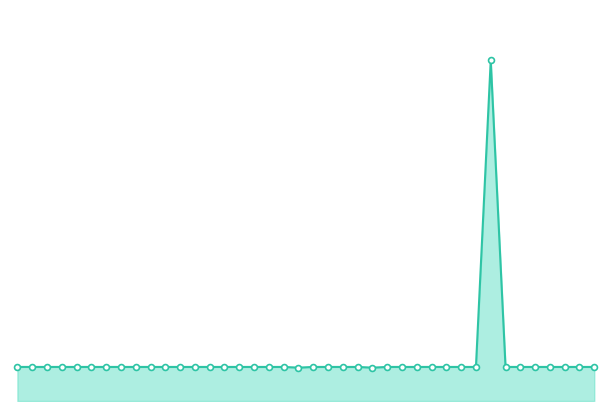

At how many categories does at least one series exceed 77?

1